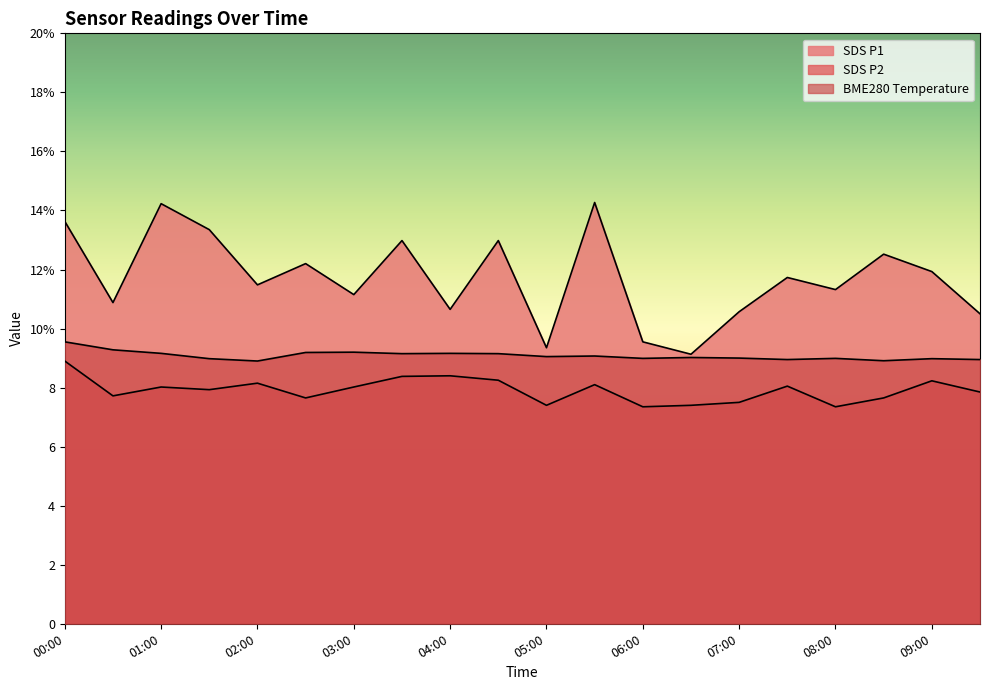

True or false: SDS_P2 and BME280_temperature cross at least once.

False